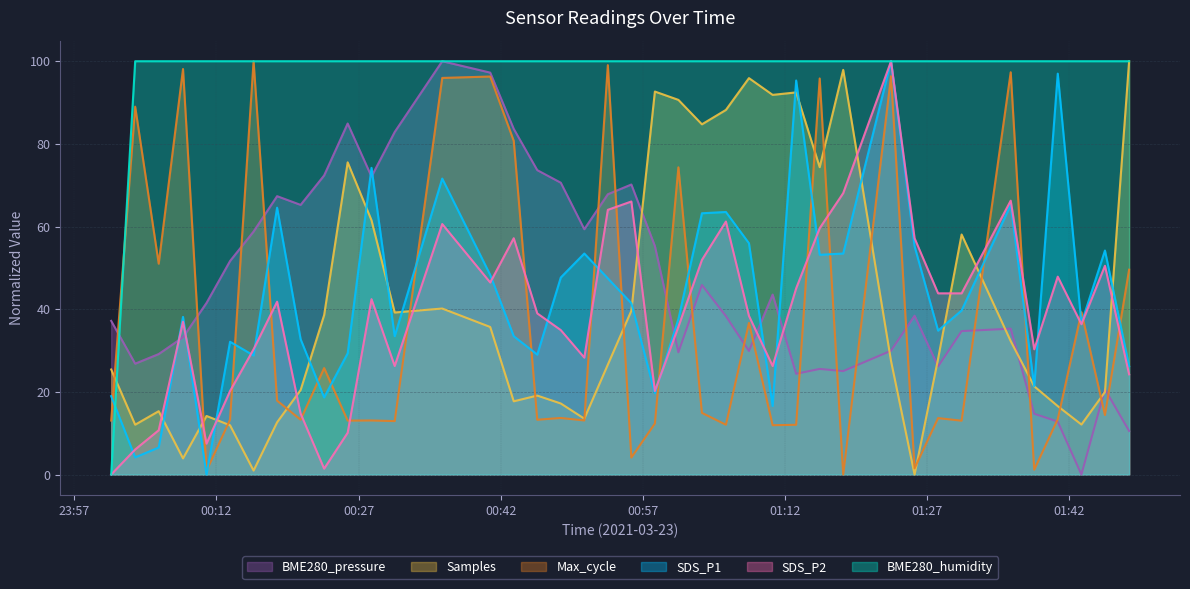

How many positive values does the SDS_P2 series have?

39